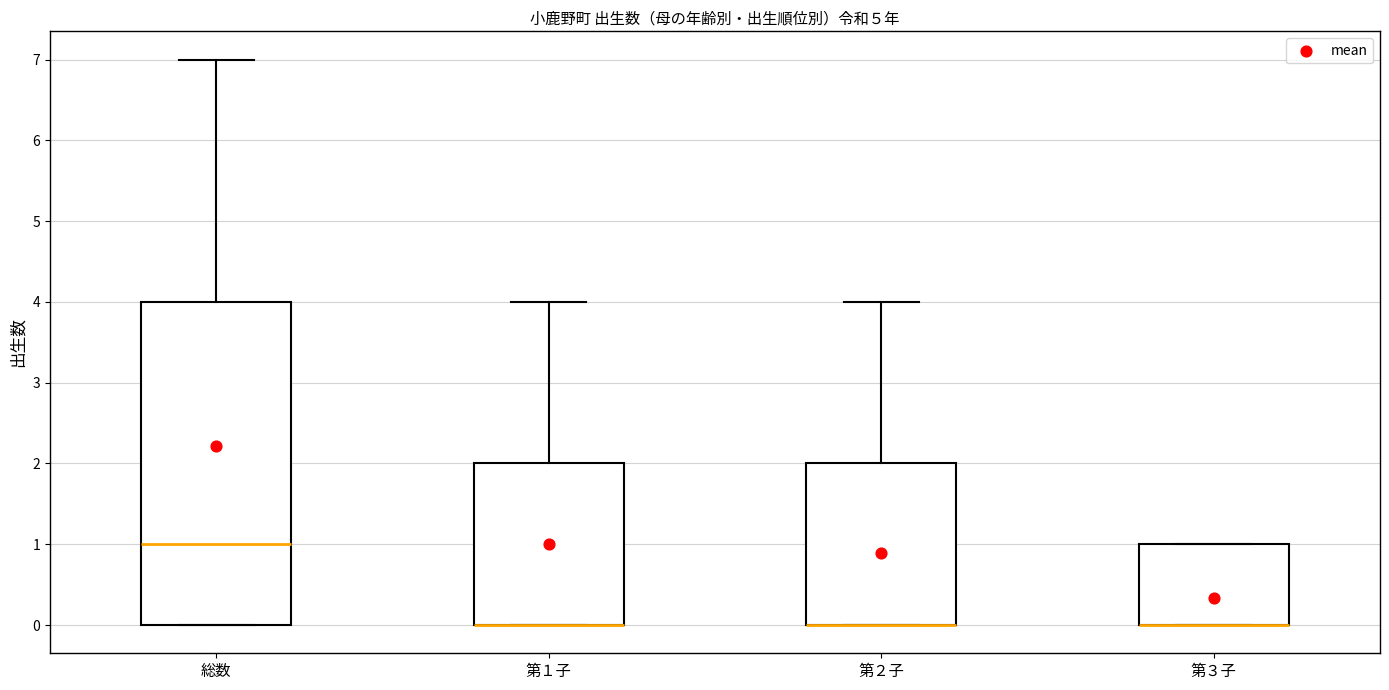

Reading left to right, transcribe this box plot: for each box, give where its median line is, the range the box spans, and where its two whiskers end, as read against the y-axis. The values are not printed on the chart, so give them approximately, as read against the axis.

総数: median 1, box 0 to 4, whiskers 0 to 7
第１子: median 0 (drawn on the box's lower edge), box 0 to 2, whiskers 0 to 4
第２子: median 0 (drawn on the box's lower edge), box 0 to 2, whiskers 0 to 4
第３子: median 0 (drawn on the box's lower edge), box 0 to 1, whiskers 0 to 1